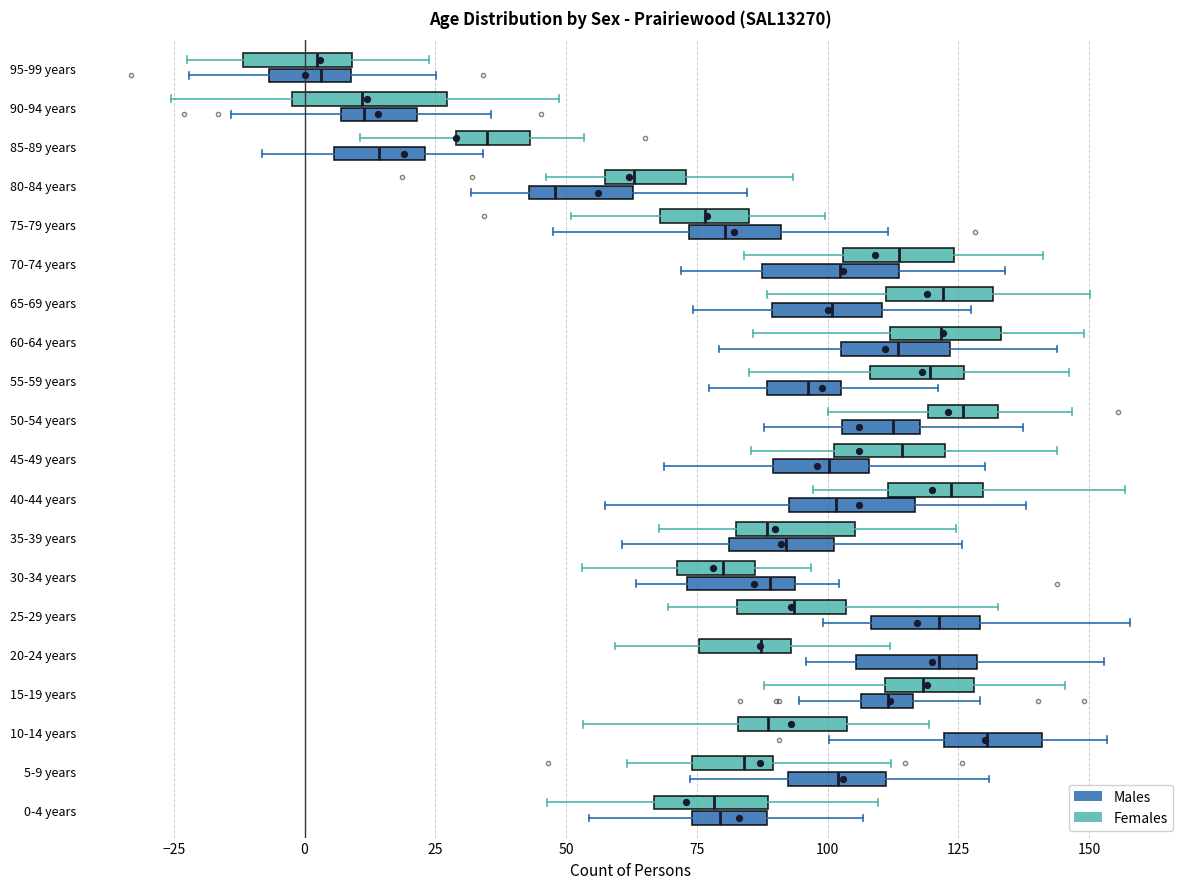

Reading bottom to top, read every box against the x-axis: the position of its median line, the range the box covers, and the ends of its whiskers. The values are not printed on the chart, so give them approximately, as read against the axis.

0-4 years (Males): median 80, box 75 to 90, whiskers 55 to 105
0-4 years (Females): median 80, box 65 to 90, whiskers 45 to 110
5-9 years (Males): median 100, box 90 to 110, whiskers 75 to 130
5-9 years (Females): median 85, box 75 to 90, whiskers 60 to 110
10-14 years (Males): median 130, box 120 to 140, whiskers 100 to 155
10-14 years (Females): median 90, box 85 to 105, whiskers 55 to 120
15-19 years (Males): median 110, box 105 to 115, whiskers 95 to 130
15-19 years (Females): median 120, box 110 to 130, whiskers 90 to 145
20-24 years (Males): median 120, box 105 to 130, whiskers 95 to 155
20-24 years (Females): median 85, box 75 to 95, whiskers 60 to 110
25-29 years (Males): median 120, box 110 to 130, whiskers 100 to 160
25-29 years (Females): median 95, box 85 to 105, whiskers 70 to 130
30-34 years (Males): median 90, box 75 to 95, whiskers 65 to 100
30-34 years (Females): median 80, box 70 to 85, whiskers 55 to 95
35-39 years (Males): median 90, box 80 to 100, whiskers 60 to 125
35-39 years (Females): median 90, box 85 to 105, whiskers 70 to 125
40-44 years (Males): median 100, box 95 to 115, whiskers 55 to 140
40-44 years (Females): median 125, box 110 to 130, whiskers 95 to 155
45-49 years (Males): median 100, box 90 to 110, whiskers 70 to 130
45-49 years (Females): median 115, box 100 to 120, whiskers 85 to 145
50-54 years (Males): median 115, box 105 to 120, whiskers 90 to 135
50-54 years (Females): median 125, box 120 to 135, whiskers 100 to 145
55-59 years (Males): median 95, box 90 to 105, whiskers 75 to 120
55-59 years (Females): median 120, box 110 to 125, whiskers 85 to 145
60-64 years (Males): median 115, box 105 to 125, whiskers 80 to 145
60-64 years (Females): median 120, box 110 to 135, whiskers 85 to 150
65-69 years (Males): median 100, box 90 to 110, whiskers 75 to 125
65-69 years (Females): median 120, box 110 to 130, whiskers 90 to 150
70-74 years (Males): median 100, box 85 to 115, whiskers 70 to 135
70-74 years (Females): median 115, box 105 to 125, whiskers 85 to 140
75-79 years (Males): median 80, box 75 to 90, whiskers 45 to 110
75-79 years (Females): median 75, box 70 to 85, whiskers 50 to 100
80-84 years (Males): median 50, box 45 to 65, whiskers 30 to 85
80-84 years (Females): median 65, box 55 to 75, whiskers 45 to 95
85-89 years (Males): median 15, box 5 to 25, whiskers -10 to 35
85-89 years (Females): median 35, box 30 to 45, whiskers 10 to 55
90-94 years (Males): median 10, box 5 to 20, whiskers -15 to 35
90-94 years (Females): median 10, box 0 to 25, whiskers -25 to 50
95-99 years (Males): median 5, box -5 to 10, whiskers -20 to 25
95-99 years (Females): median 0, box -10 to 10, whiskers -20 to 25